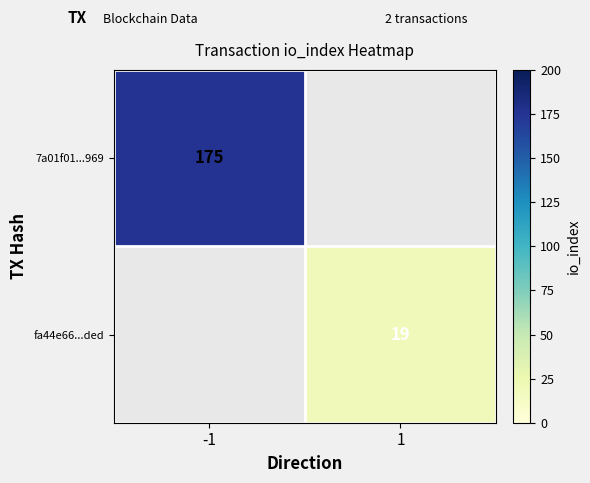

The fa44e66...ded series shows 13 at 1. True or false?

False